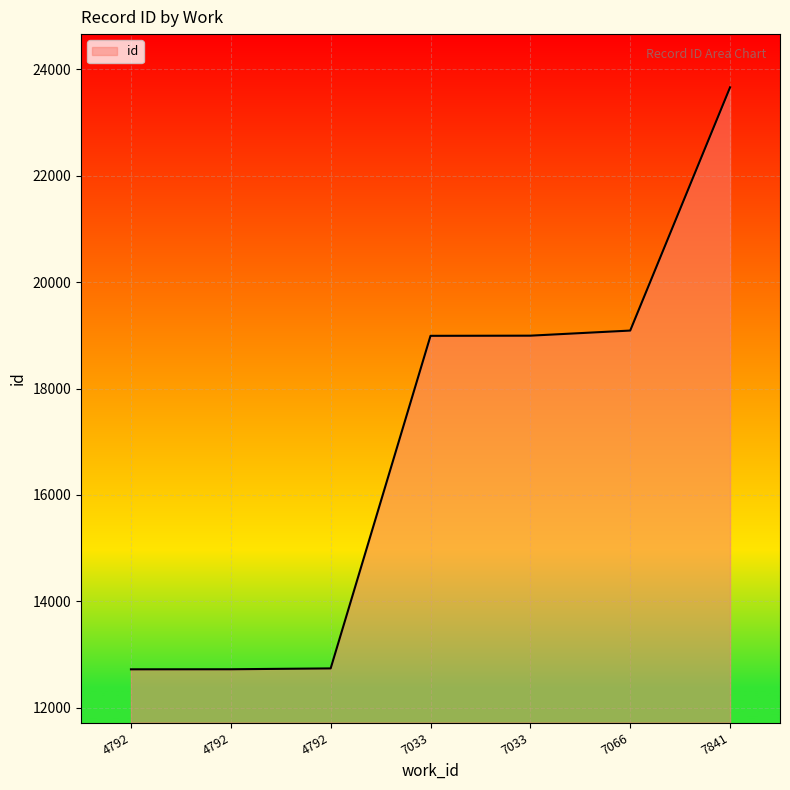

Is it true that the value at 4792 is 20475?

False